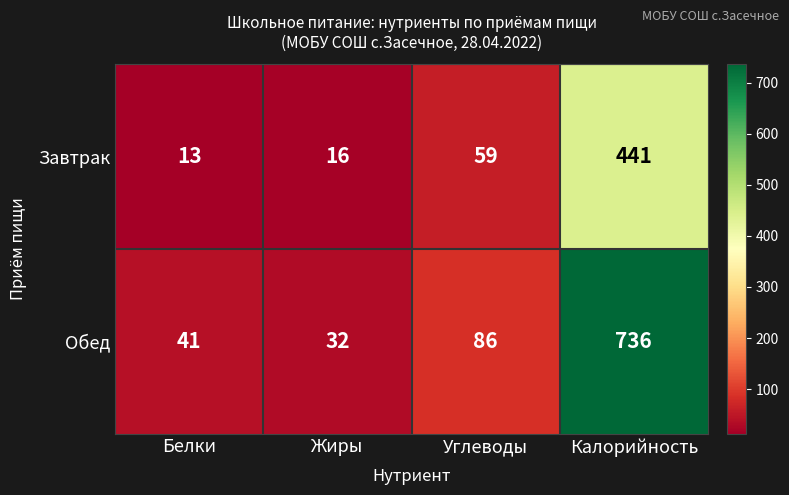

Which series has the widest spread of values?

Обед